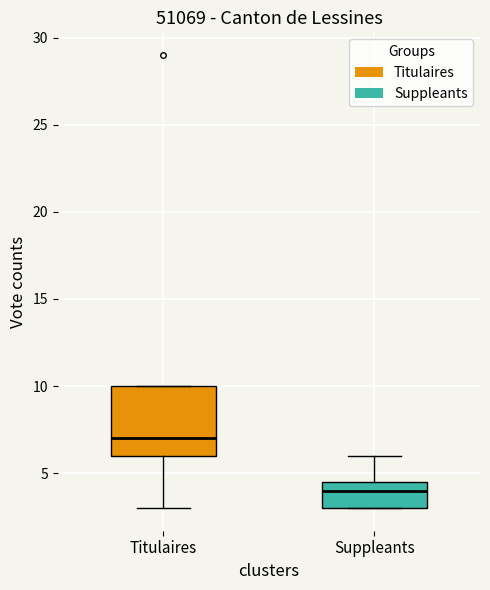

Reading left to right, read every box against the y-axis: the position of its median line, the range the box covers, and the ends of its whiskers. The values are not printed on the chart, so give them approximately, as read against the axis.

Titulaires: median 7.0, box 6.0 to 10.0, whiskers 3.0 to 10.0
Suppleants: median 4.0, box 3.0 to 4.5, whiskers 3.0 to 6.0